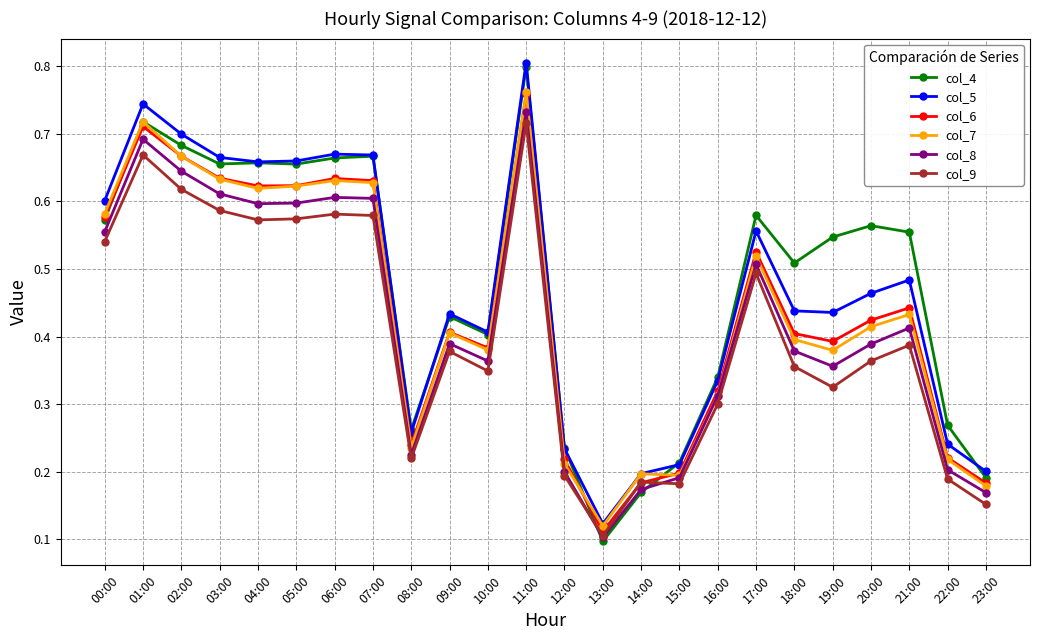

Which series changed the most between 04:00 and 09:00?

col_4